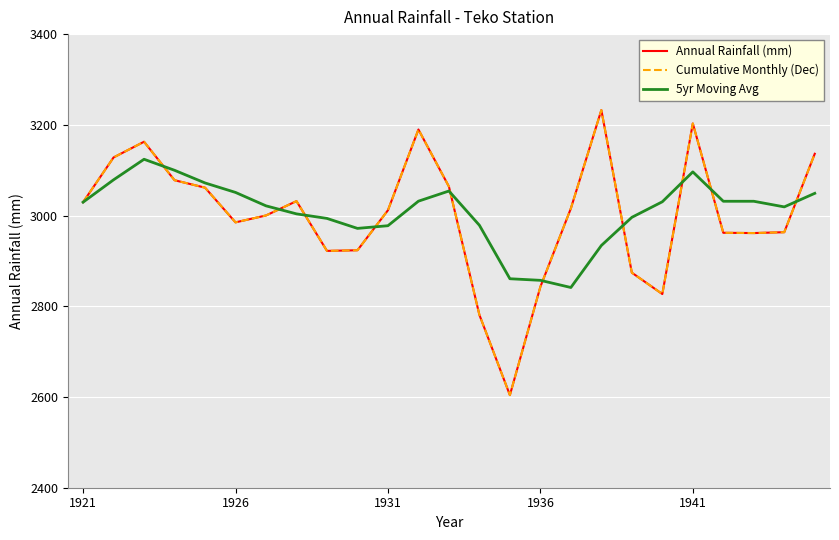

Does the chart have visible grid lines?

Yes